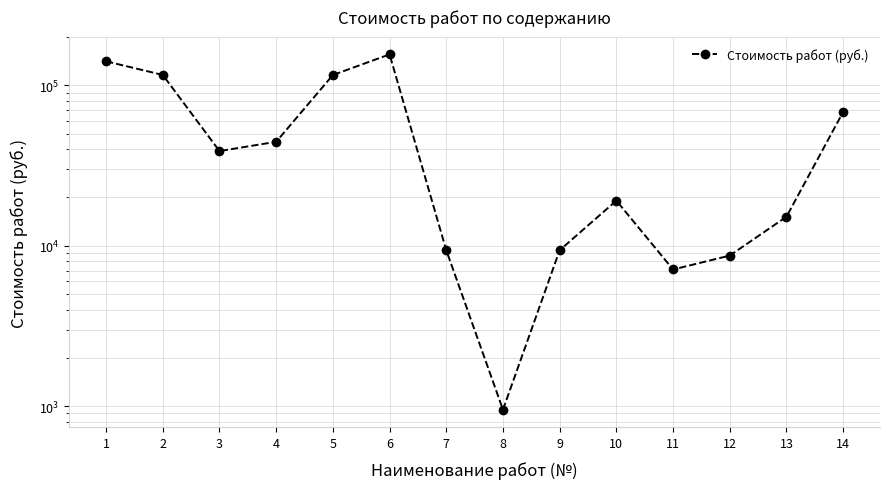

What is the change in value from 1 to 8?

-140277.5